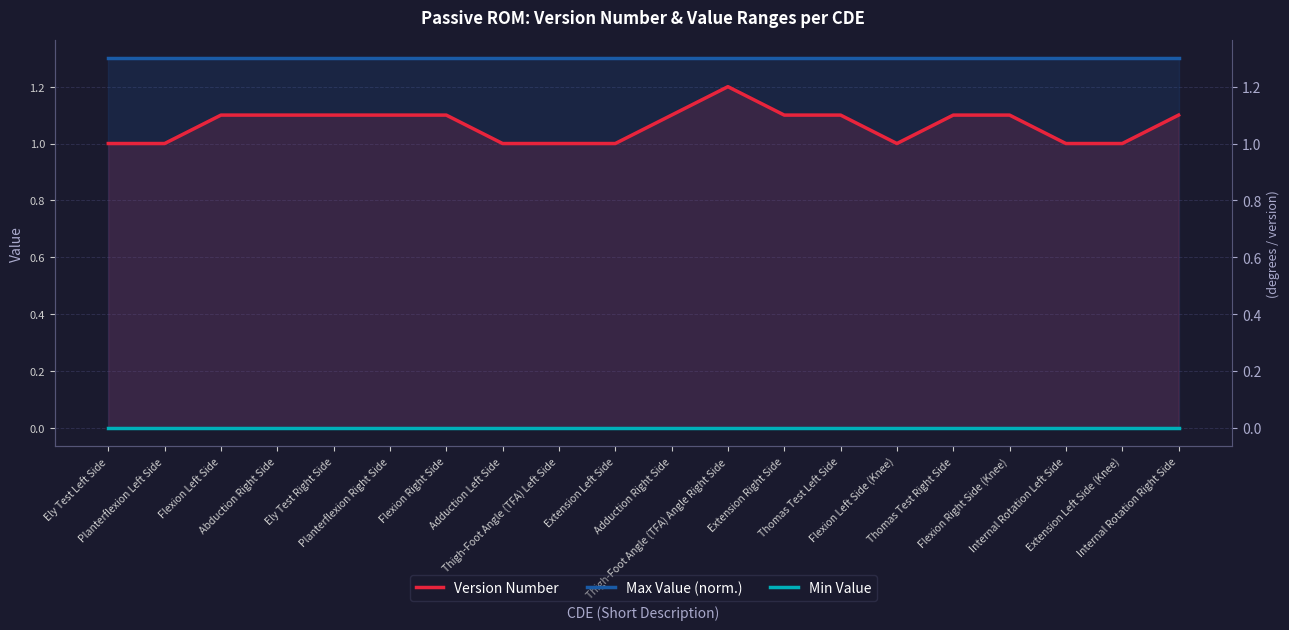

At Flexion Left Side (Knee), list the series in order from largest to smallest.

Max Value (scaled), Version Number, Min Value (scaled)